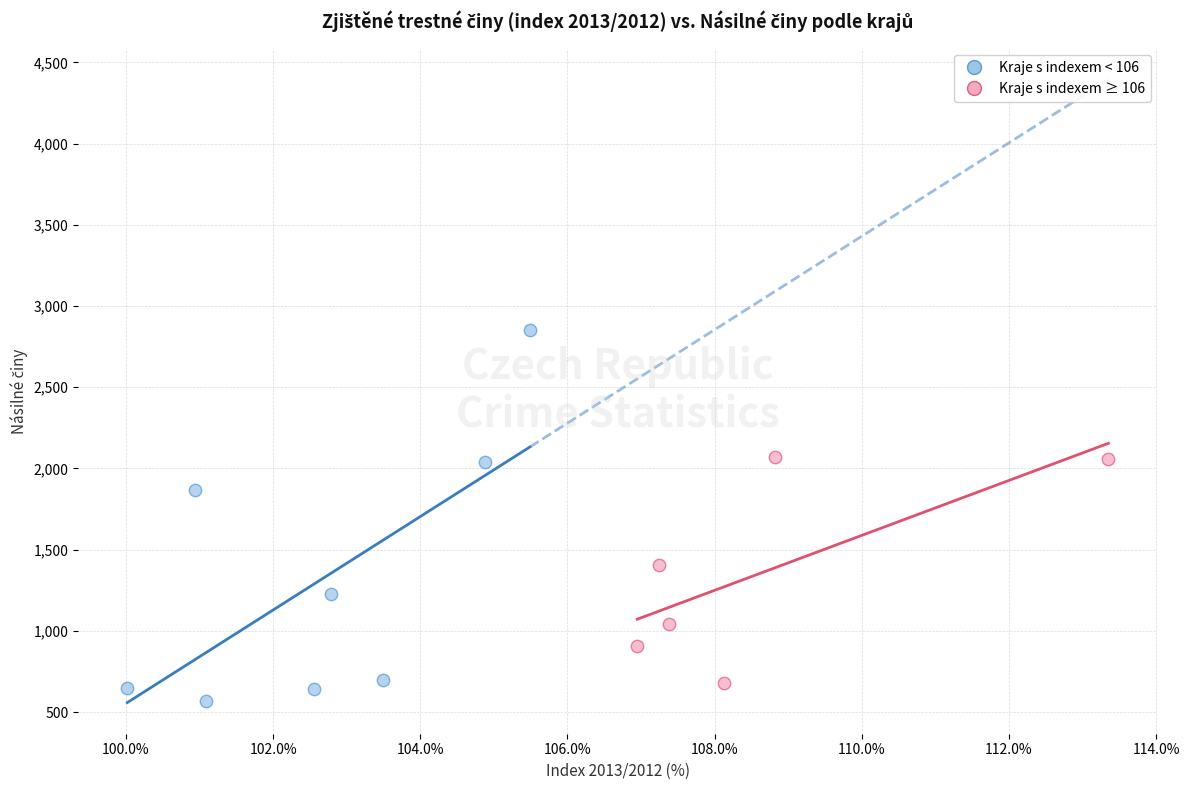

Which series reaches the maximum Y coordinate?

Kraje s indexem < 106